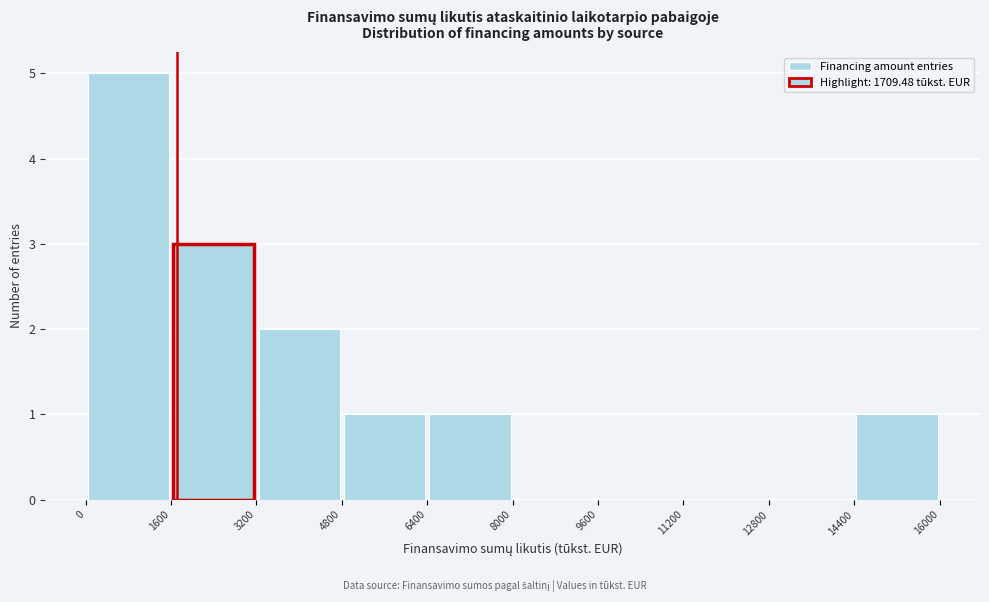

Reading left to right, list every bar in this chart as the range it spans on the x-axis followed by its height. The values are not printed on the chart, so give them approximately, as read against the axis.

0 to 1600: 5
1600 to 3200: 3
3200 to 4800: 2
4800 to 6400: 1
6400 to 8000: 1
8000 to 9600: 0
9600 to 11200: 0
11200 to 12800: 0
12800 to 14400: 0
14400 to 16000: 1